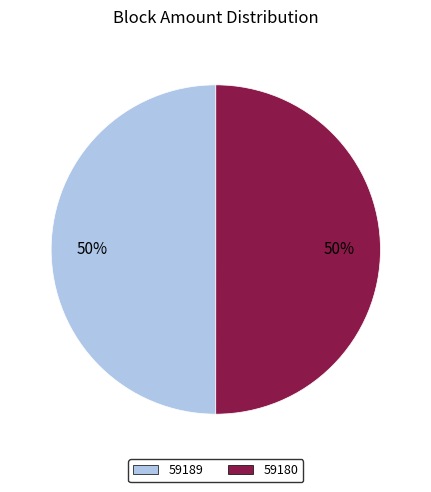

To the nearest percent, what is the combined percentage of 59189 and 59180?

100%